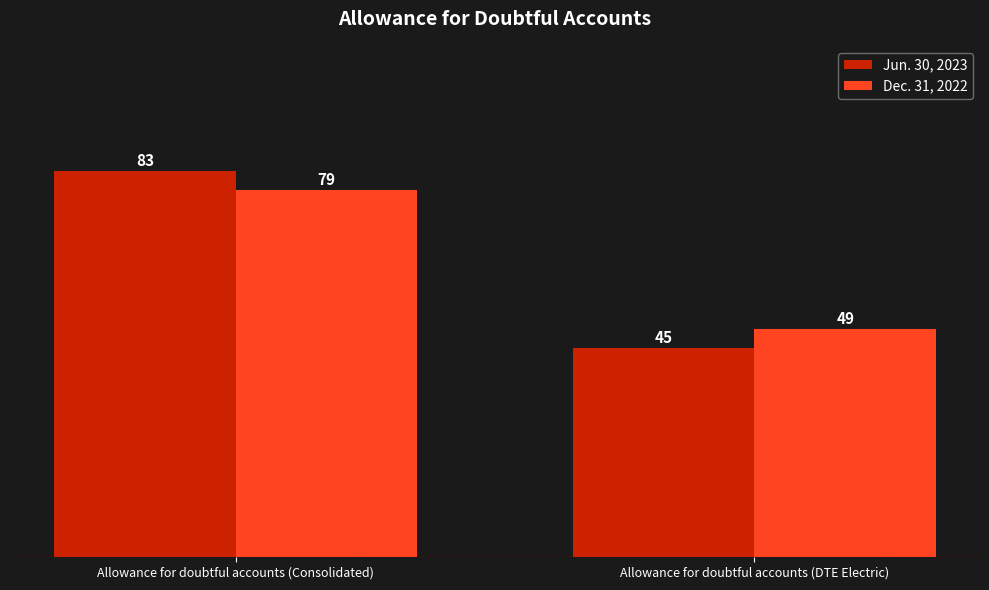

How many bars are there in each group?

2